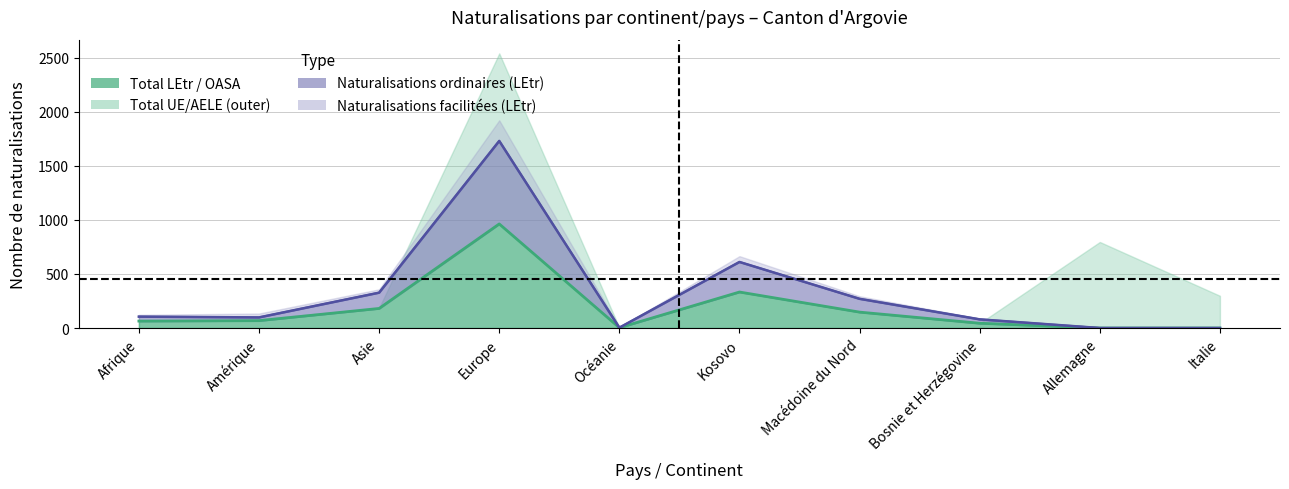

List the labels in order of Naturalisations ordinaires (LEtr) value, largest first.

Europe, Kosovo, Asie, Macédoine du Nord, Afrique, Amérique, Bosnie et Herzégovine, Océanie, Allemagne, Italie